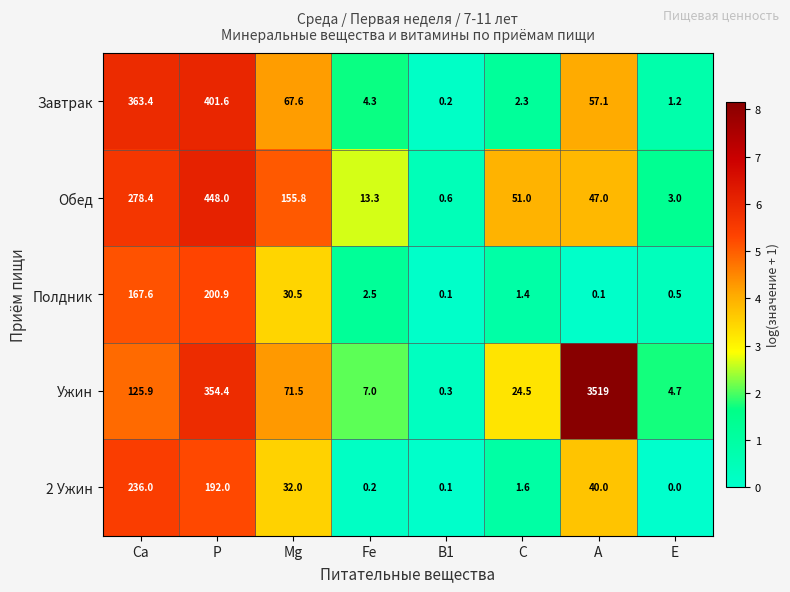

What is the average value of the Обед series?

124.6